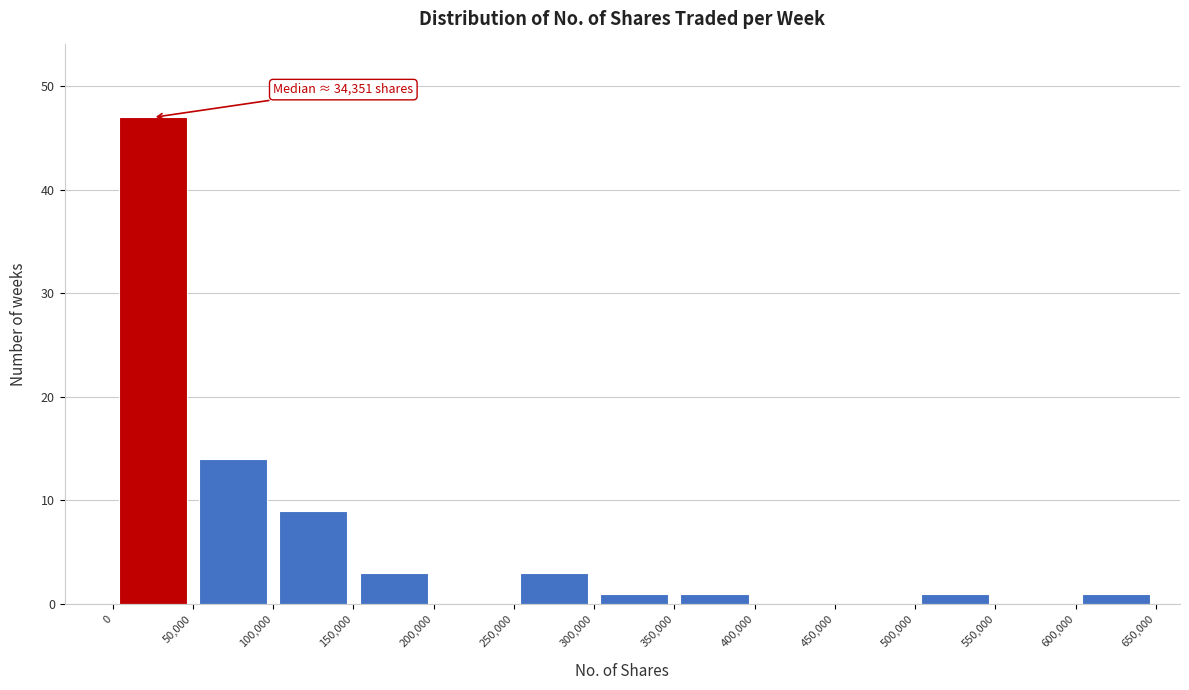

Over which range of the x-axis is the bar tallest?

0 to 50,000